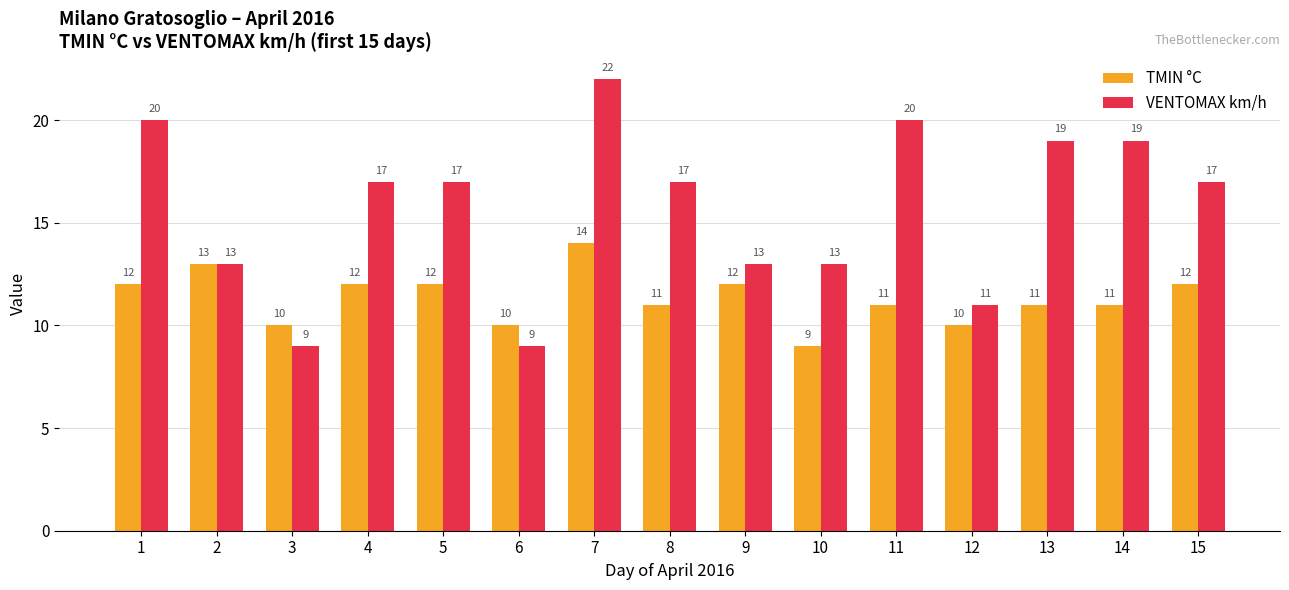

Reading right to left, extract all data points from this chart.

TMIN °C: 12	11	11	10	11	9	12	11	14	10	12	12	10	13	12
VENTOMAX km/h: 17	19	19	11	20	13	13	17	22	9	17	17	9	13	20